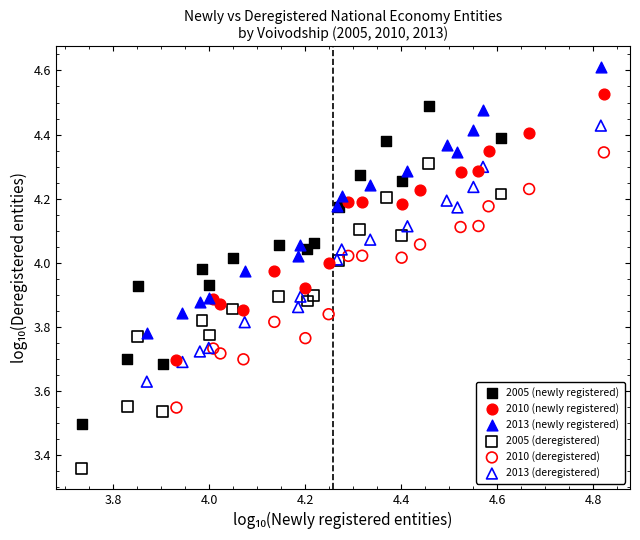

Which series contains the lowest Y value?

2005 (deregistered)